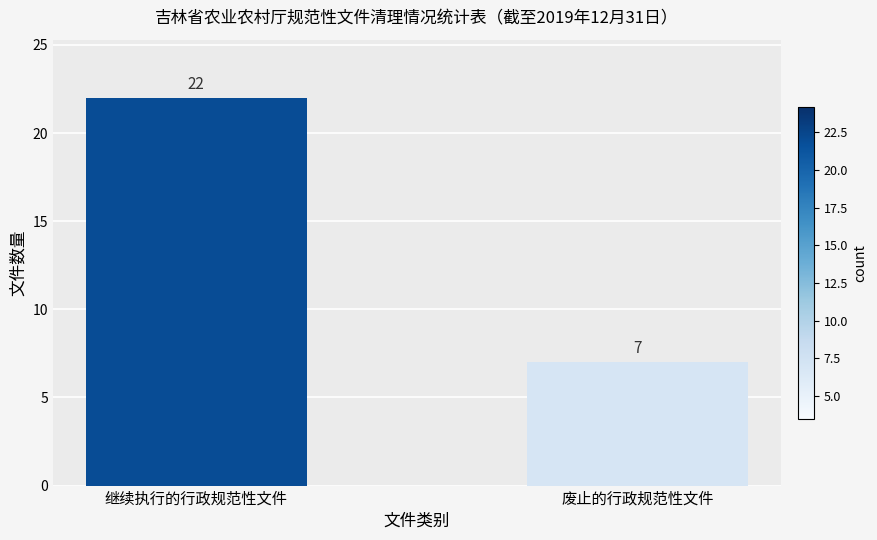

Rank the categories by value from highest to lowest.

继续执行的行政规范性文件, 废止的行政规范性文件